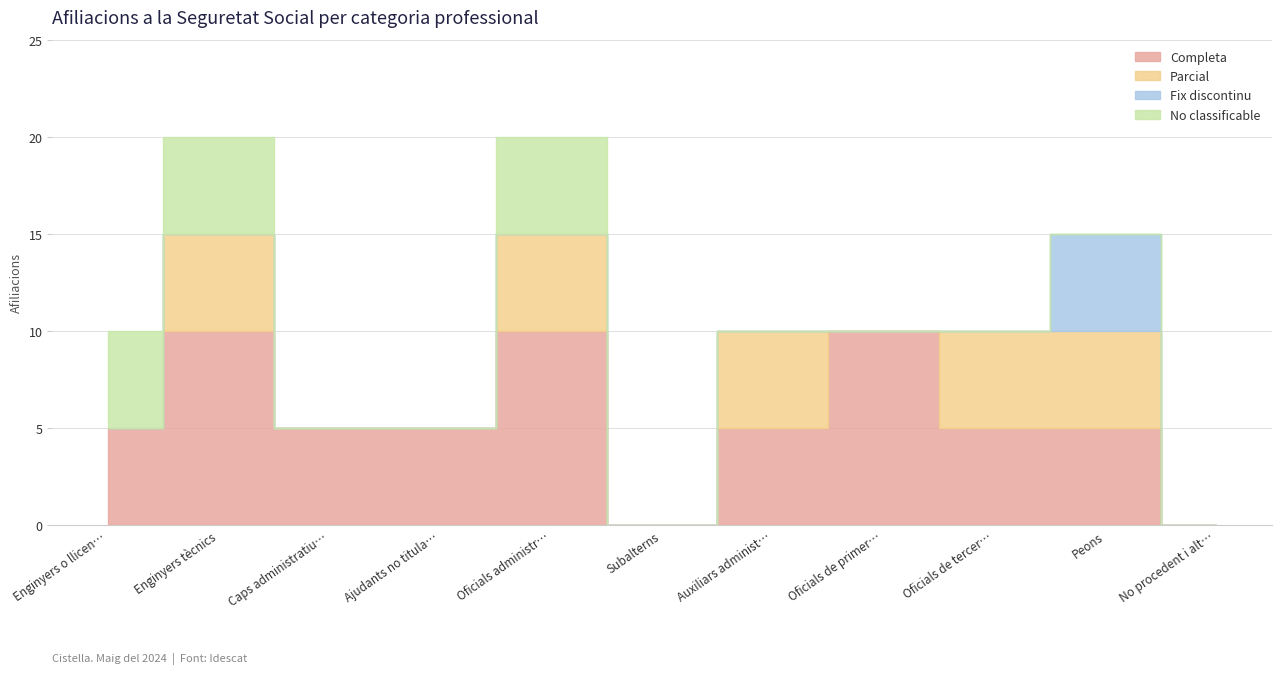

What is the label of the 5th point from the right?

Auxiliars administratius